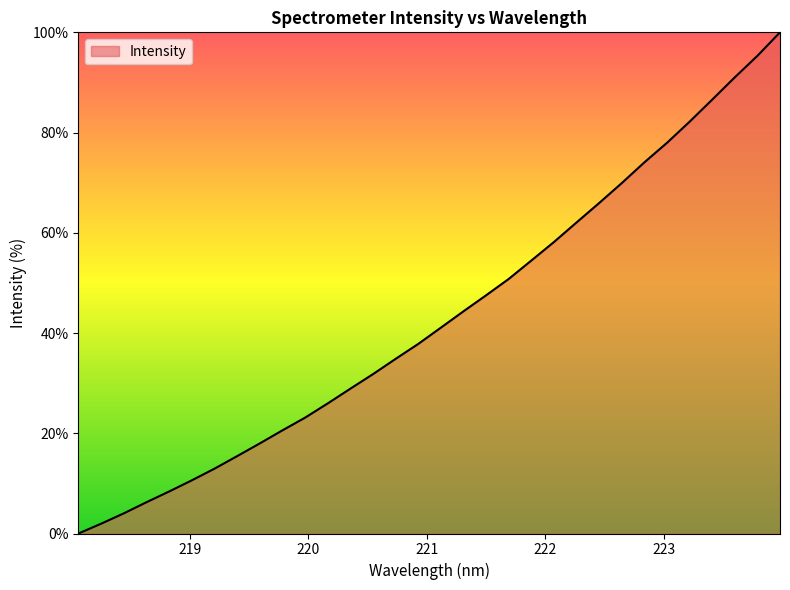

What is the difference between the maximum and minimum values?

100.0